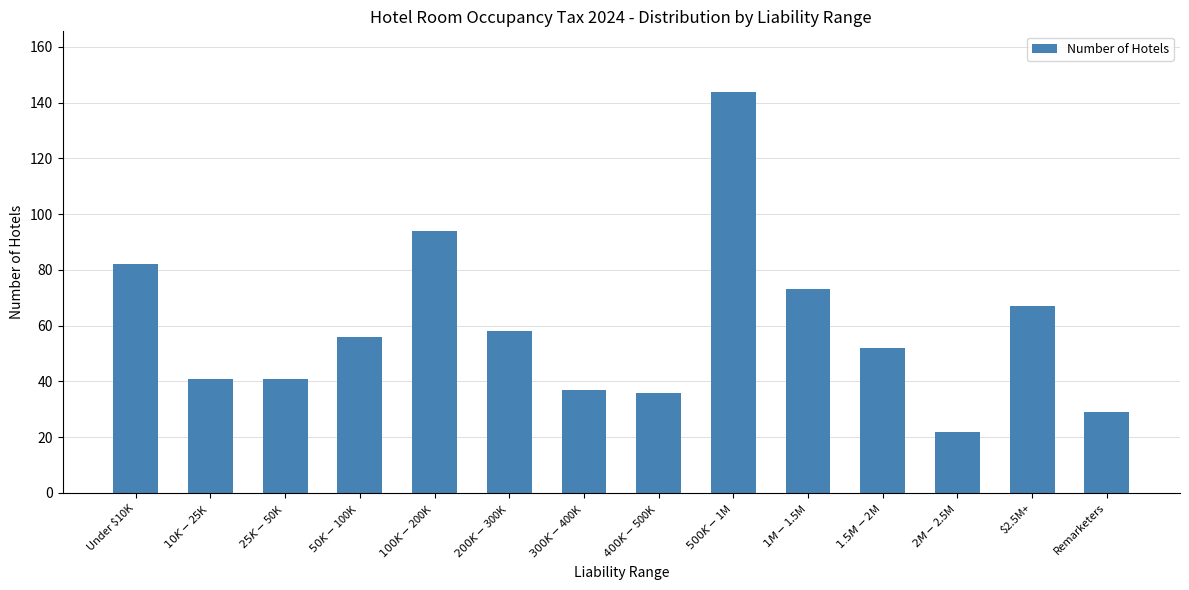

What is the change in value from $1.5M-$2M to Remarketers?

-23